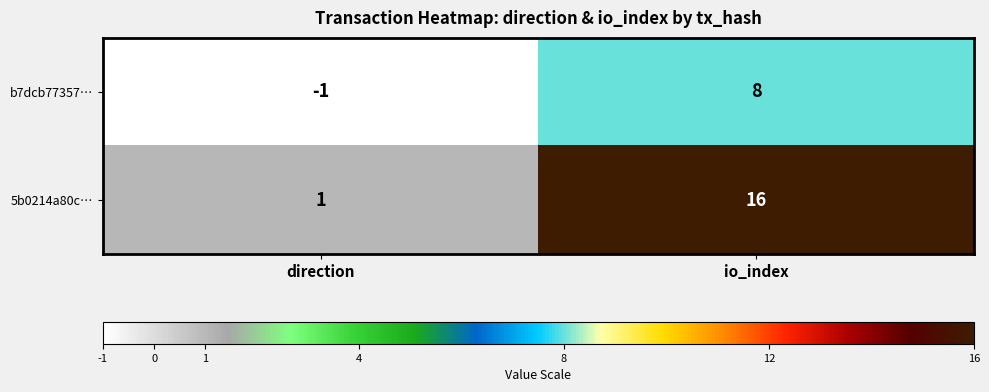

Which series has the widest spread of values?

5b0214a80c…